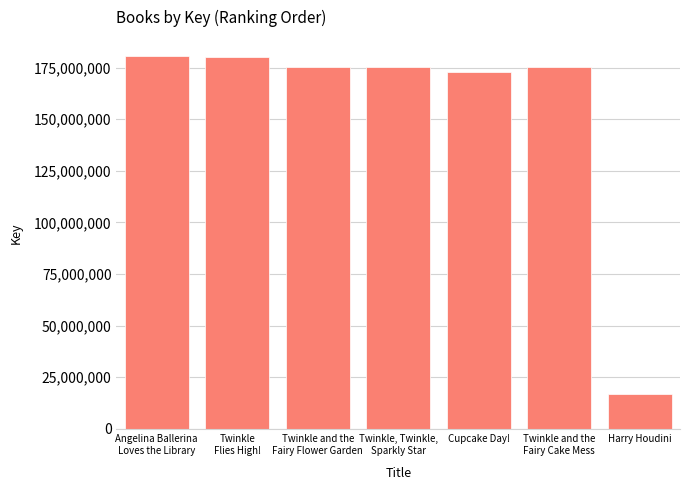

What is the label of the 3rd bar from the left?

Twinkle and the
Fairy Flower Garden